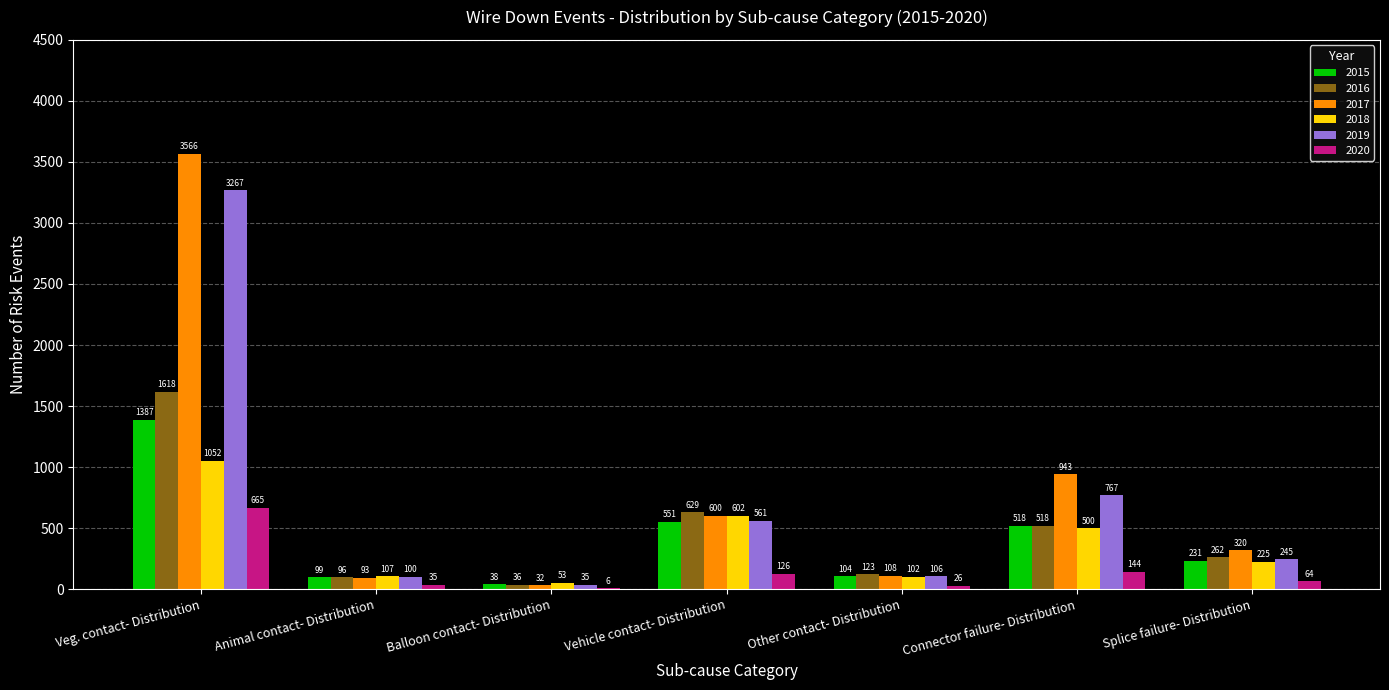

What is the difference between the 2015 values at Connector failure- Distribution and Splice failure- Distribution?

287